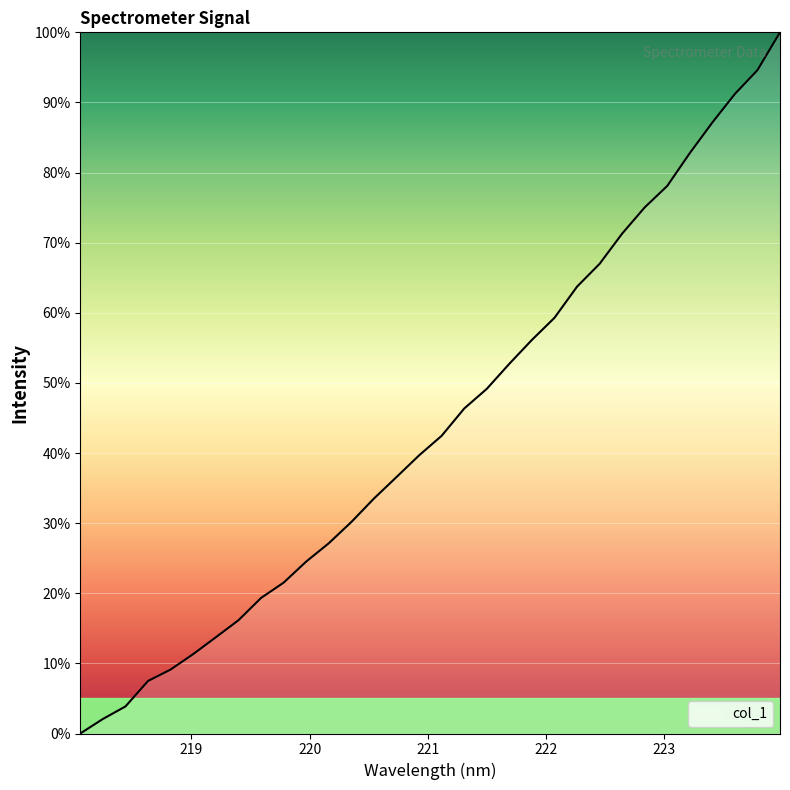

What is the difference between the maximum and minimum values?

100.0